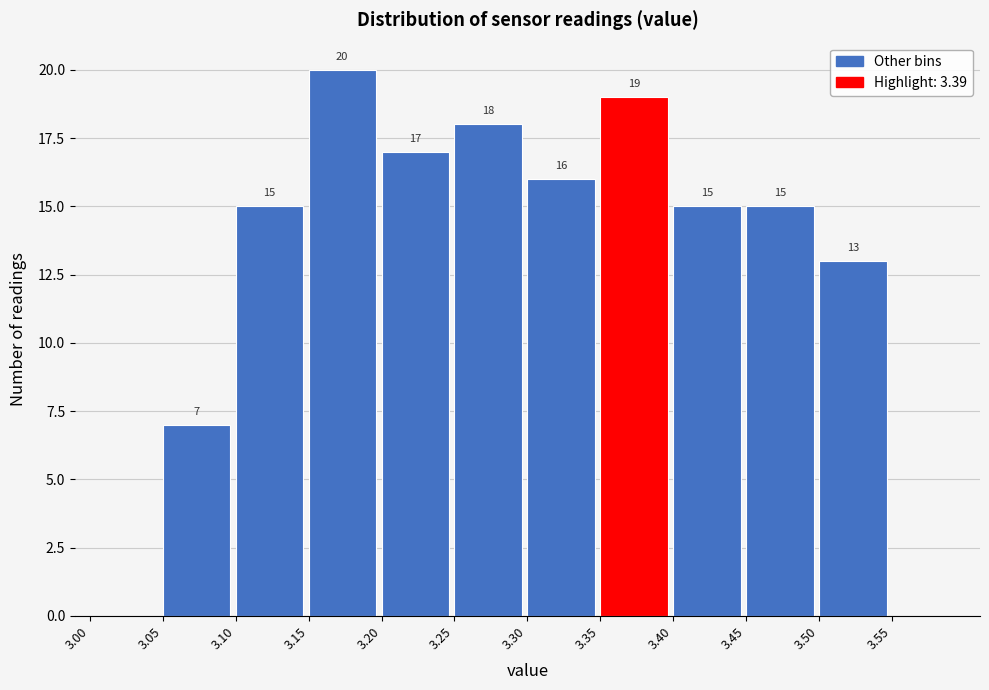

Over which range of the x-axis is the bar tallest?

3.15 to 3.20